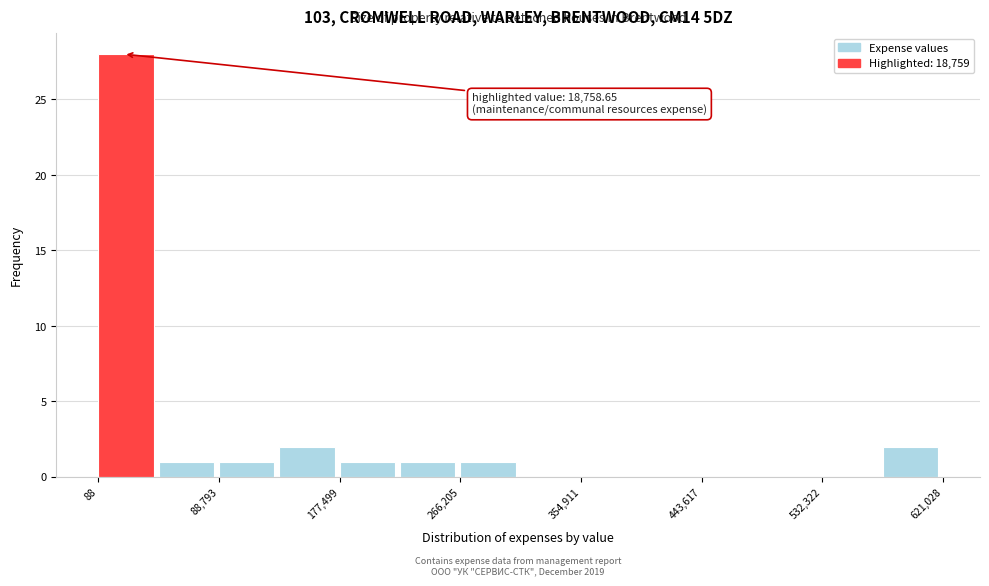

Over which range of the x-axis is the bar tallest?

0 to 40000